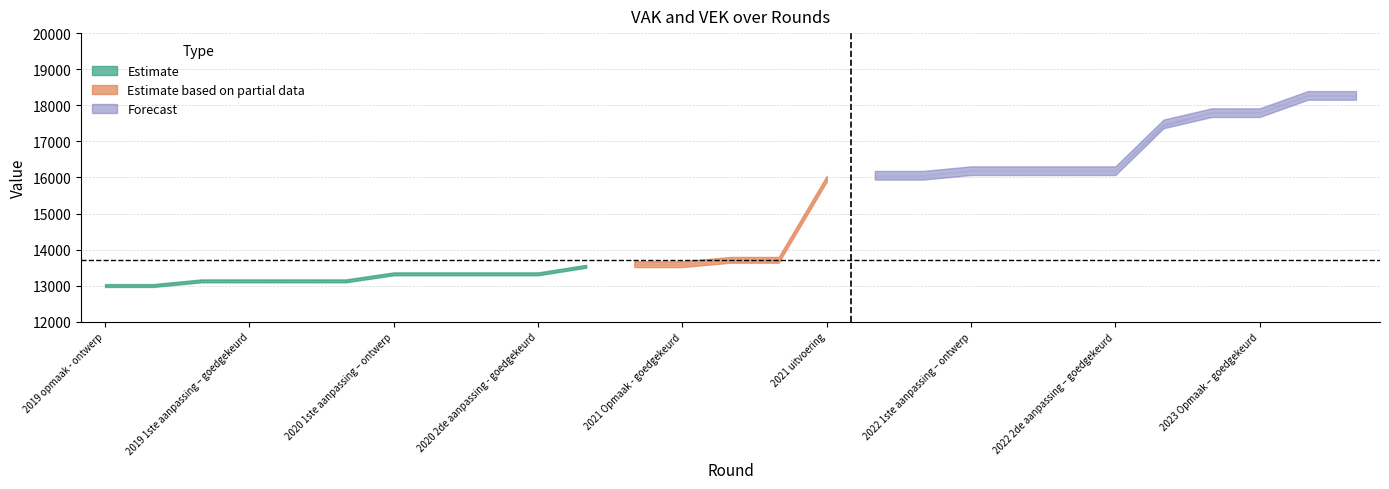

Reading left to right, list all the values displayed in this chart.

VAK: VAK=13006	VEK=13006	VRK=13135	3=13135	4=13135	5=13135	6=13330	7=13330	8=13330	9=13330	10=13539	11=13597	12=13597	13=13718	14=13718	15=15966	16=16061	17=16061	18=16188	19=16188	20=16188	21=16188	22=17484	23=17796	24=17796	25=18274	26=18274
VEK: VAK=13006	VEK=13006	VRK=13135	3=13135	4=13135	5=13135	6=13330	7=13330	8=13330	9=13330	10=13540	11=13597	12=13597	13=13718	14=13718	15=15965	16=16061	17=16061	18=16188	19=16188	20=16188	21=16188	22=17427	23=17796	24=17796	25=18274	26=18274
VRK: VAK=0	VEK=0	VRK=0	3=0	4=0	5=0	6=0	7=0	8=0	9=0	10=0	11=0	12=0	13=0	14=0	15=0	16=0	17=0	18=0	19=0	20=0	21=0	22=0	23=0	24=0	25=0	26=0